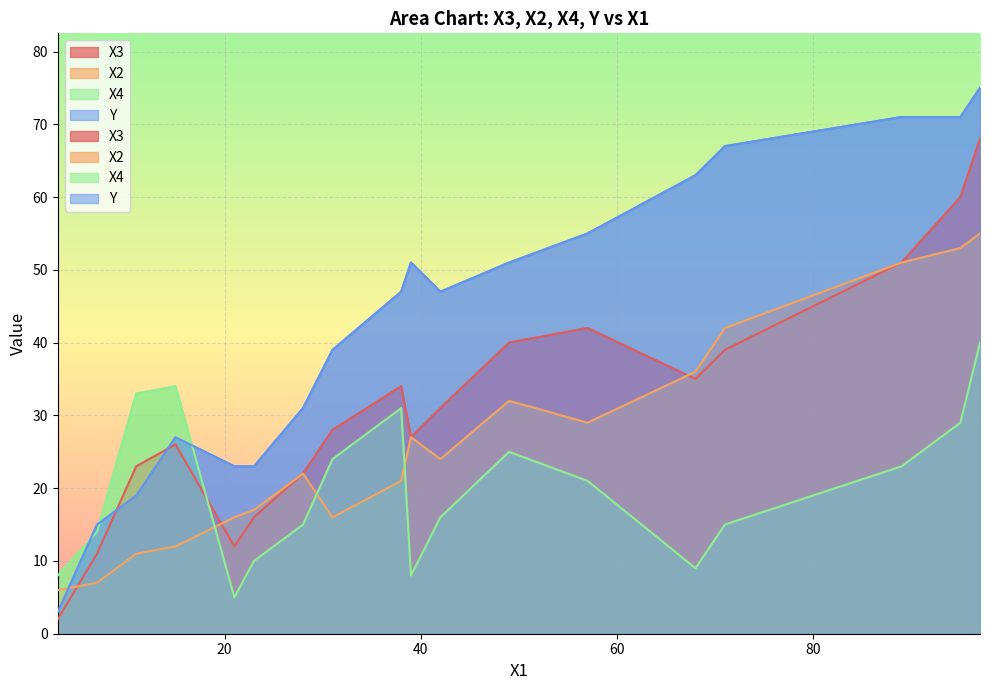

Which category has the lowest value in the X3 series?

3